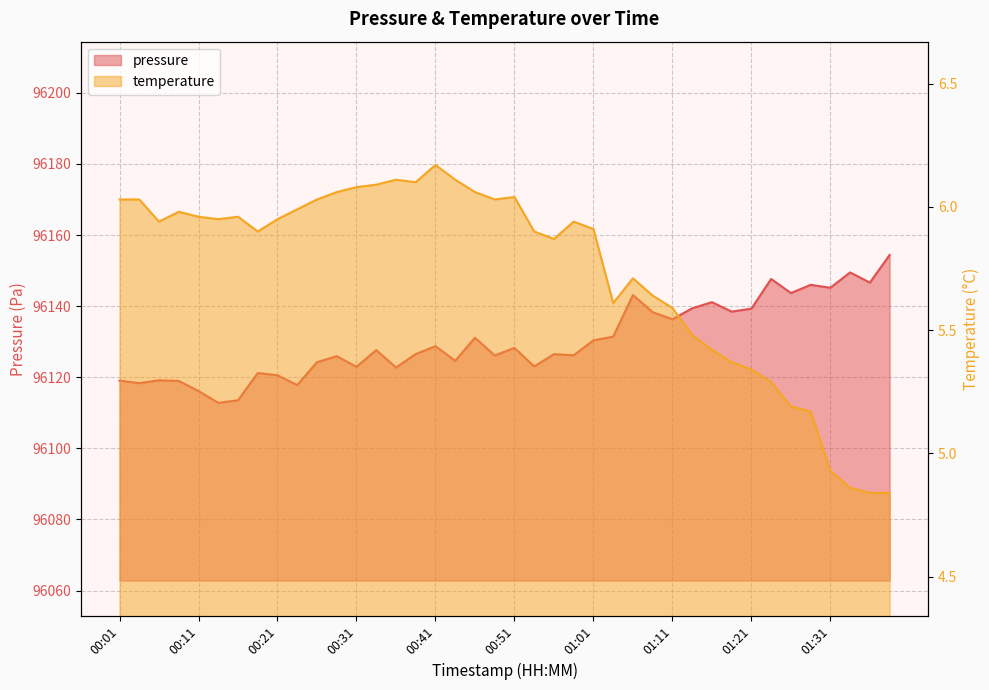

What value does the temperature series have at 01:21?

5.3